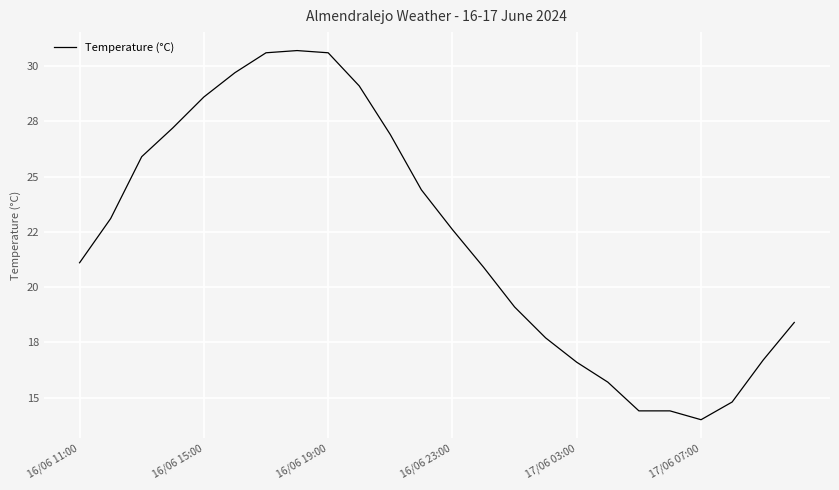

How many points are higher than both their immediate neighbors (excluding endpoints)?

1